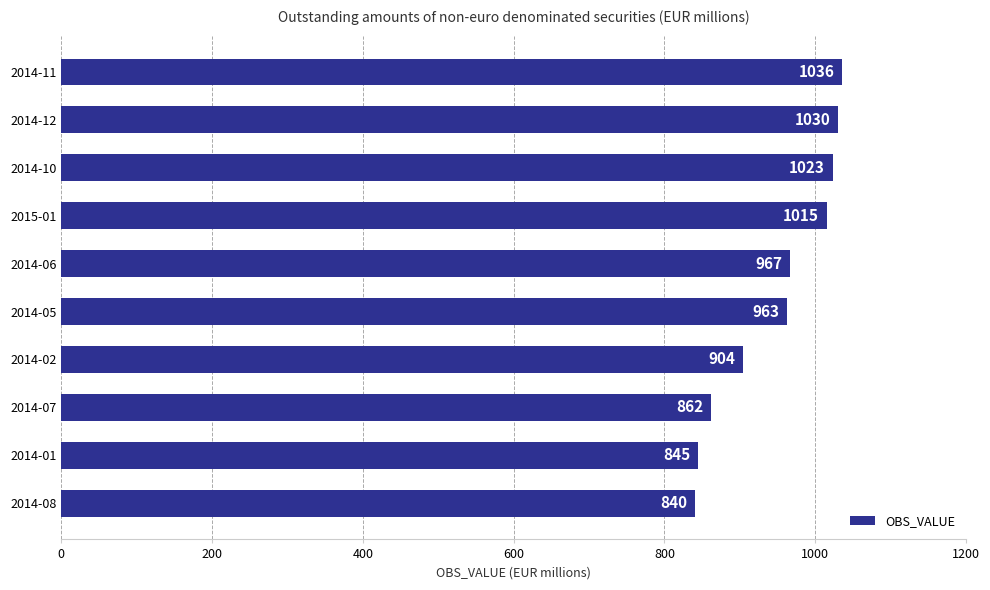

At which label is the value closest to 938?

2014-05